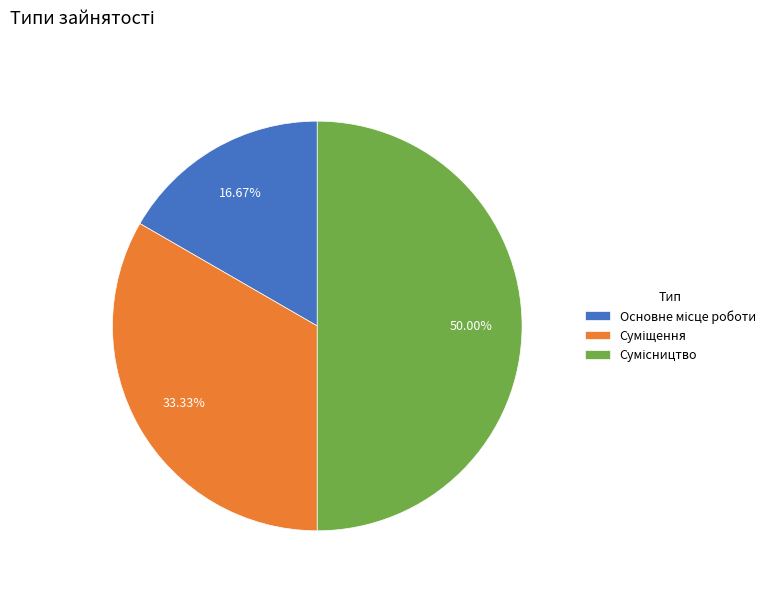

To the nearest percent, what is the average slice percentage?

33%